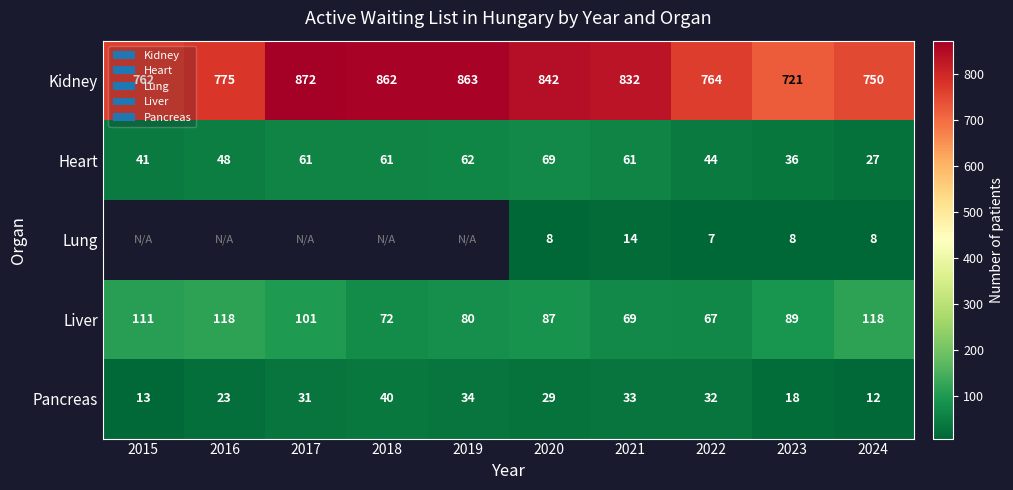

How many values in the Pancreas series are below 31?

5